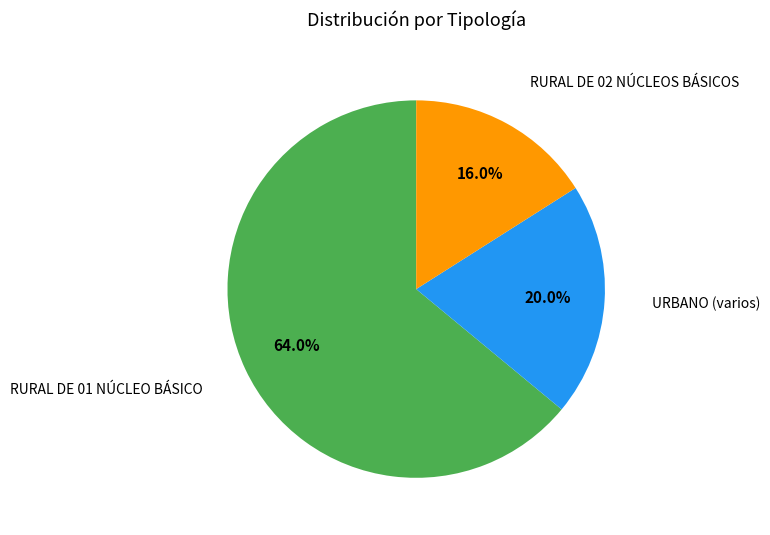

To the nearest percent, what is the average slice percentage?

33%